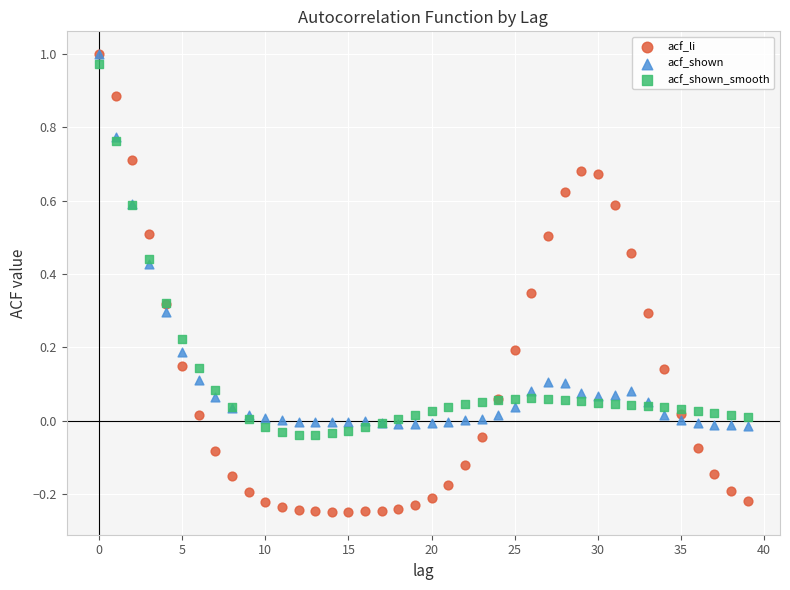

Which series has the largest Y range (max minus min)?

acf_li